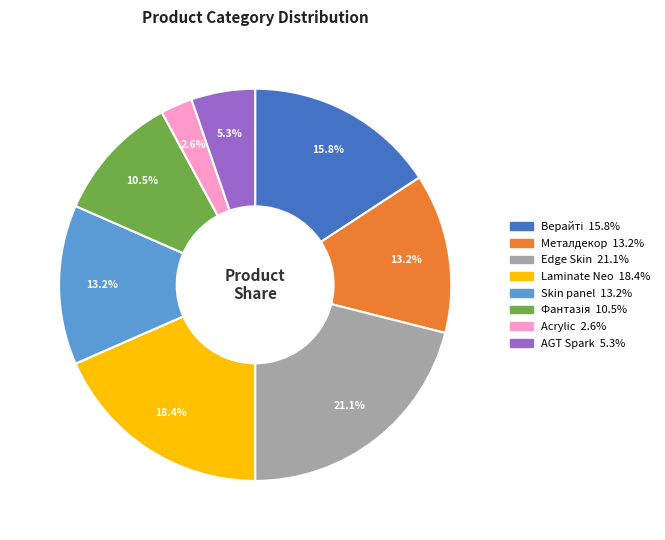

Is there any slice that represents more than half of the pie?

No